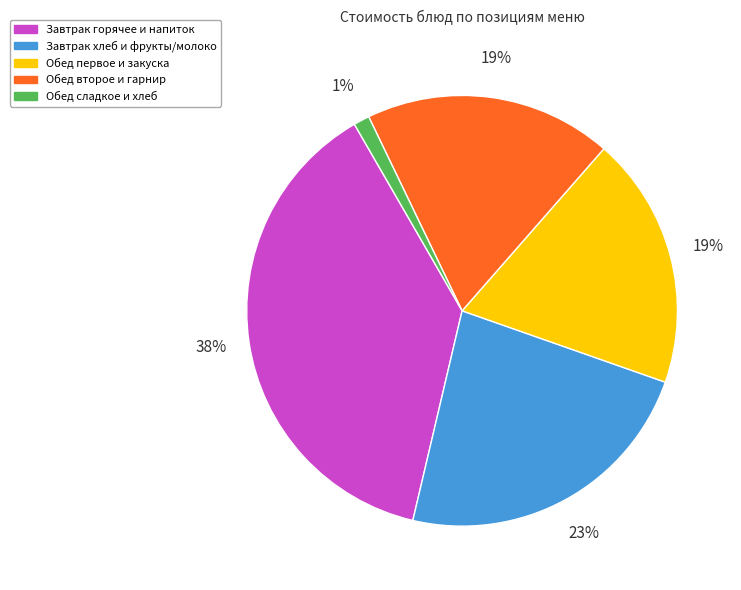

Do Обед второе и гарнир and Обед первое и закуска together represent more than half of the pie?

No